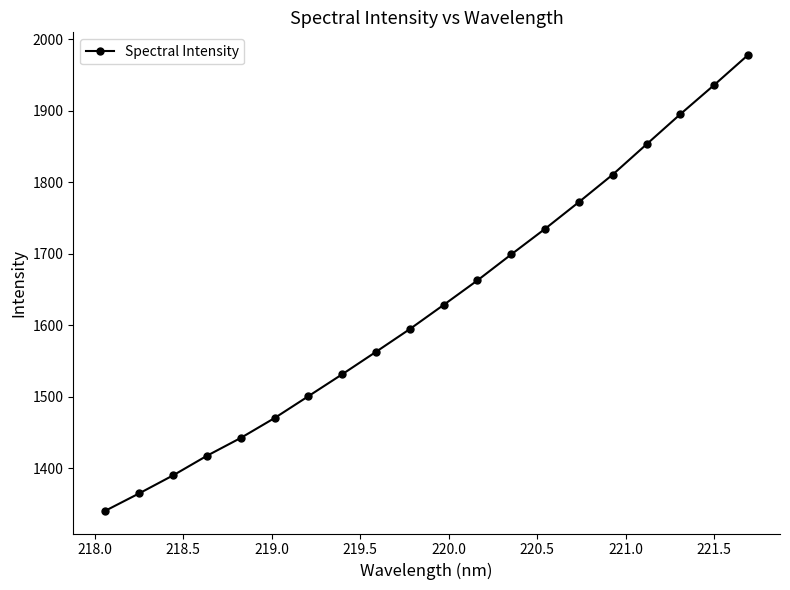

What is the maximum value shown in the chart?

1977.7